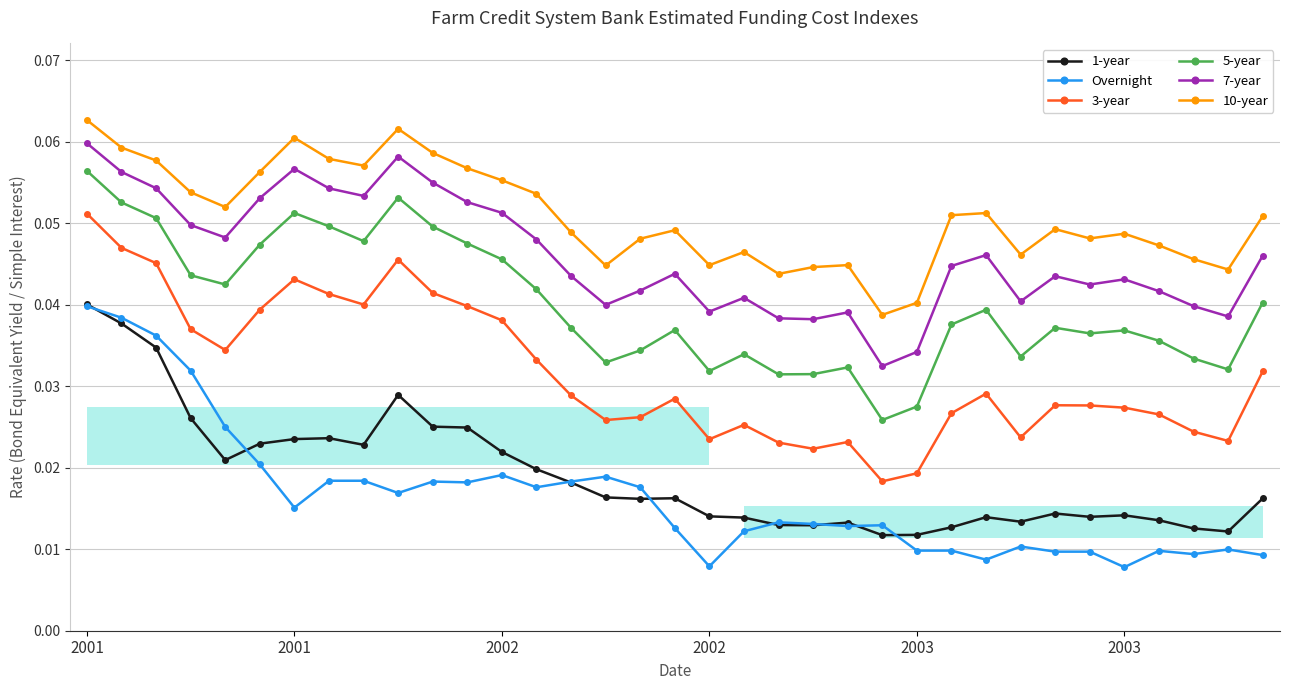

True or false: 7-year and 10-year cross at least once.

False